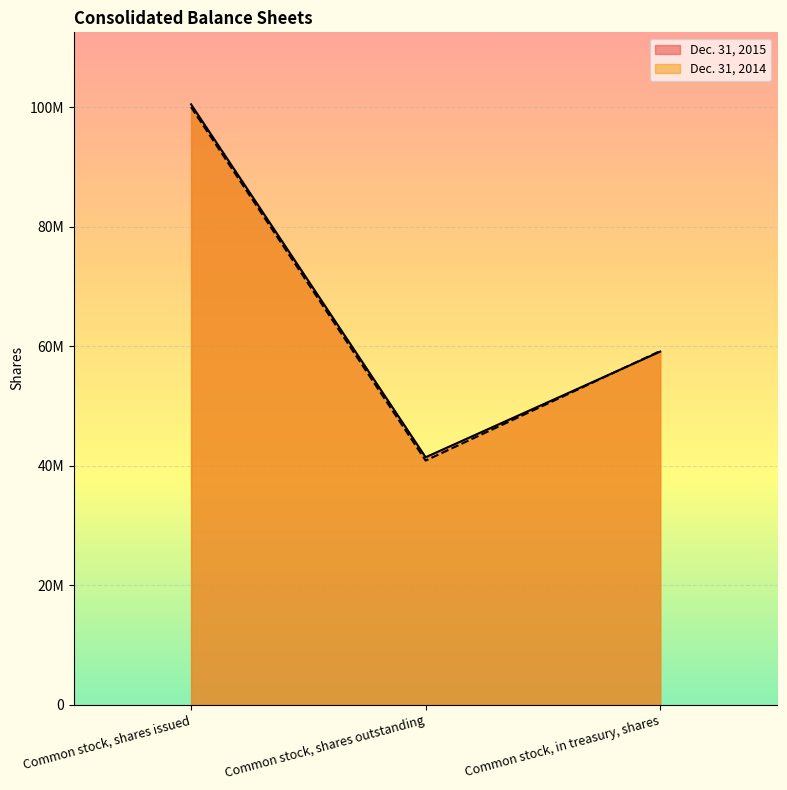

Rank the series by their average value, from lowest to highest.

Dec. 31, 2014, Dec. 31, 2015